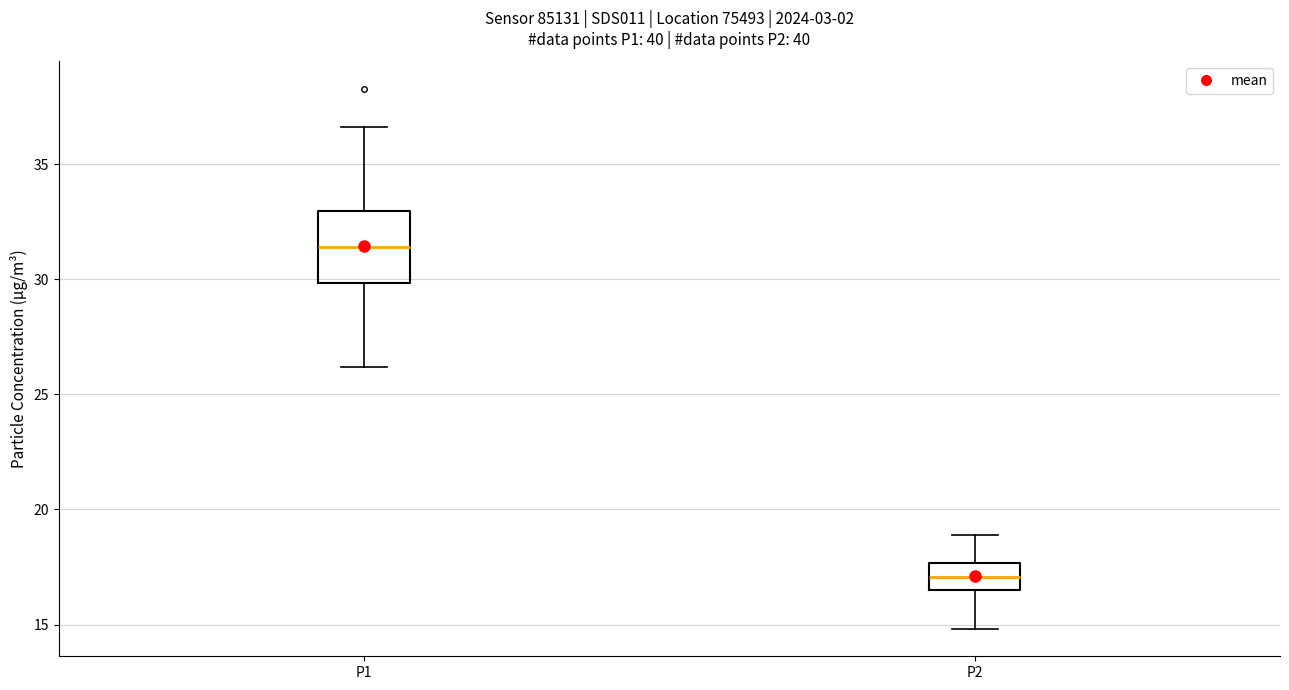

Reading left to right, read every box against the y-axis: the position of its median line, the range the box covers, and the ends of its whiskers. The values are not printed on the chart, so give them approximately, as read against the axis.

P1: median 31.5, box 30.0 to 33.0, whiskers 26.0 to 36.5
P2: median 17.0, box 16.5 to 17.5, whiskers 15.0 to 19.0